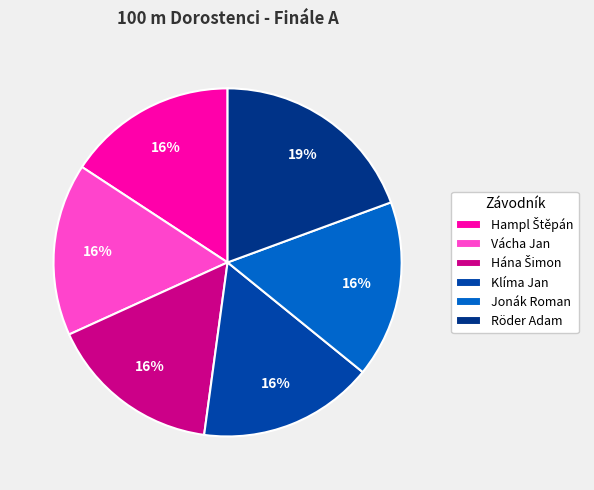

How many segments does this pie chart have?

6